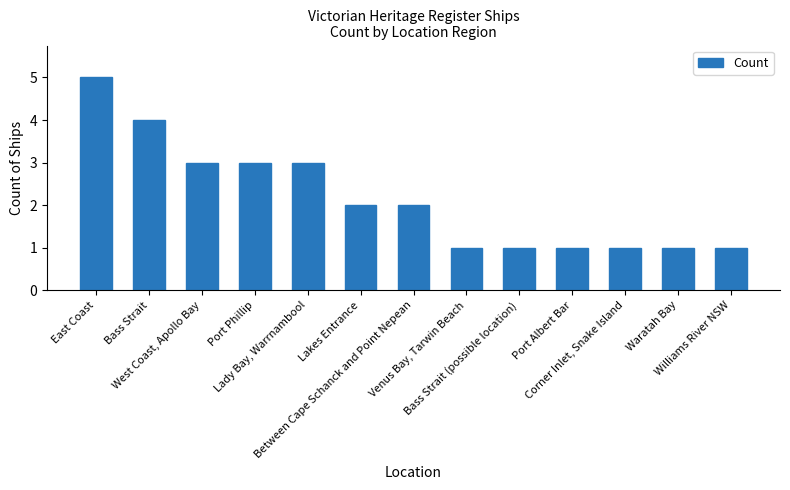

What is the change in value from Port Phillip to Port Albert Bar?

-2